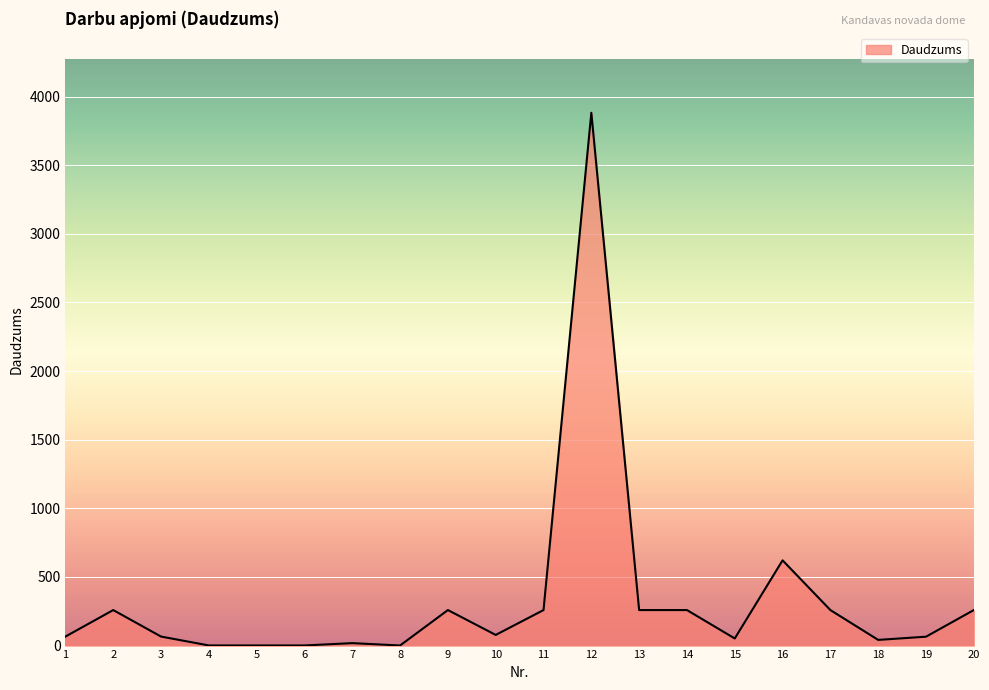

Which has a higher value, 20 or 15?

20